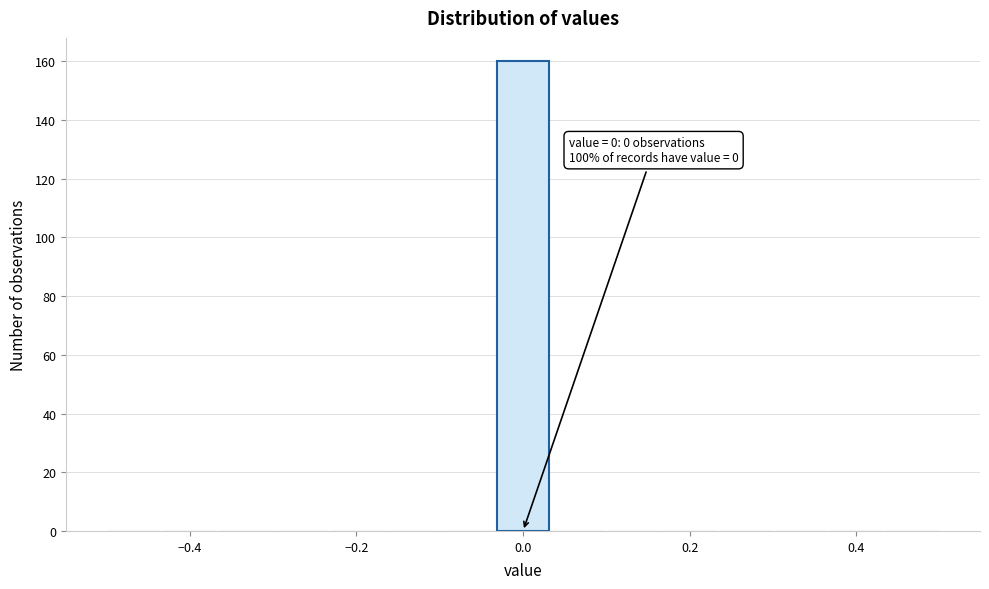

Read against the x-axis, roughly where is the centre of the tallest bar?

0.00